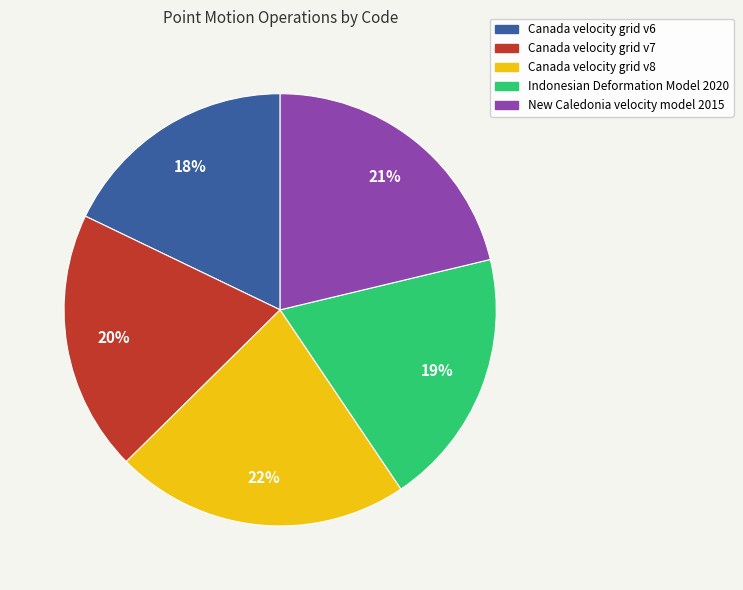

What percentage is the Canada velocity grid v6 slice, to the nearest percent?

18%